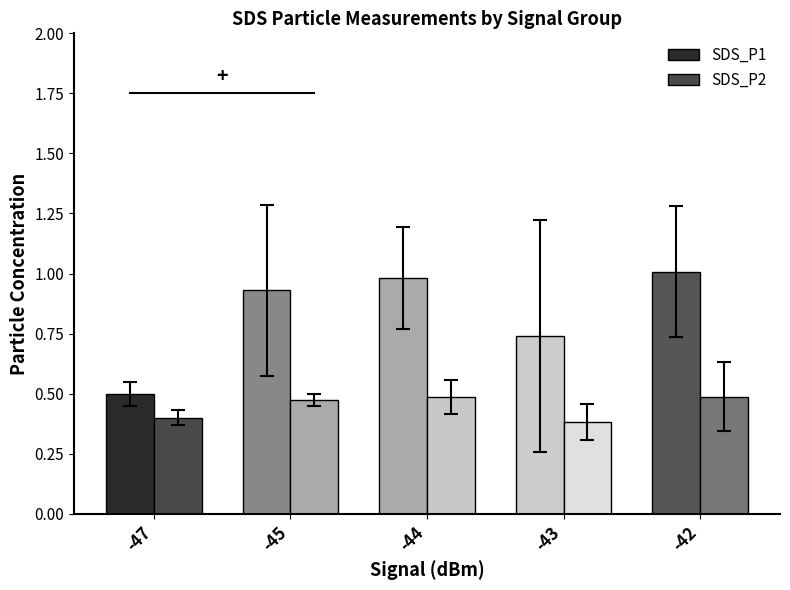

Which series has the largest total across all categories?

SDS_P1